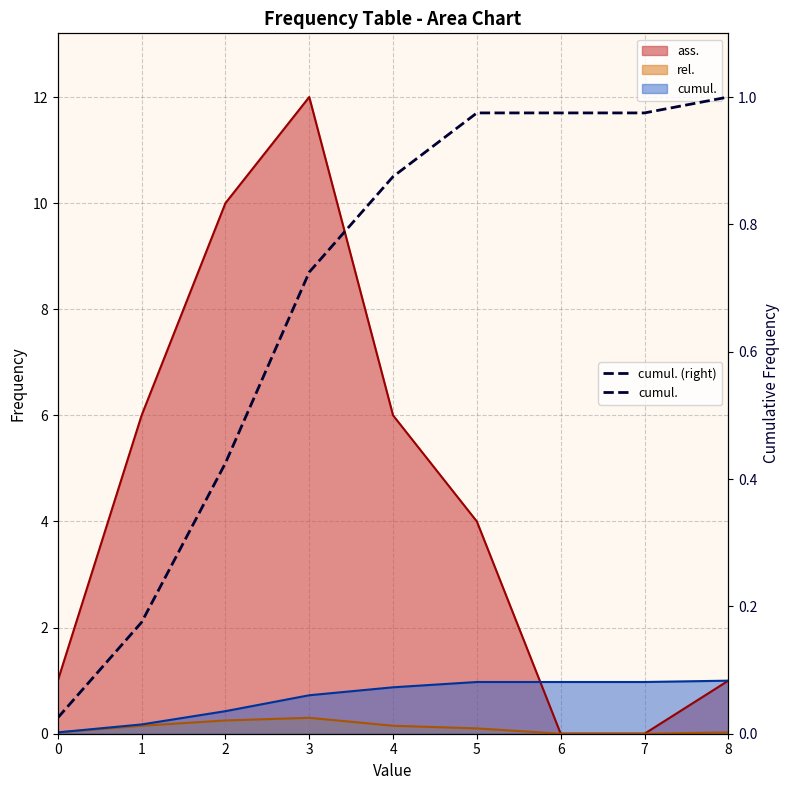

Is it true that the value at 4 is 1.2?

False